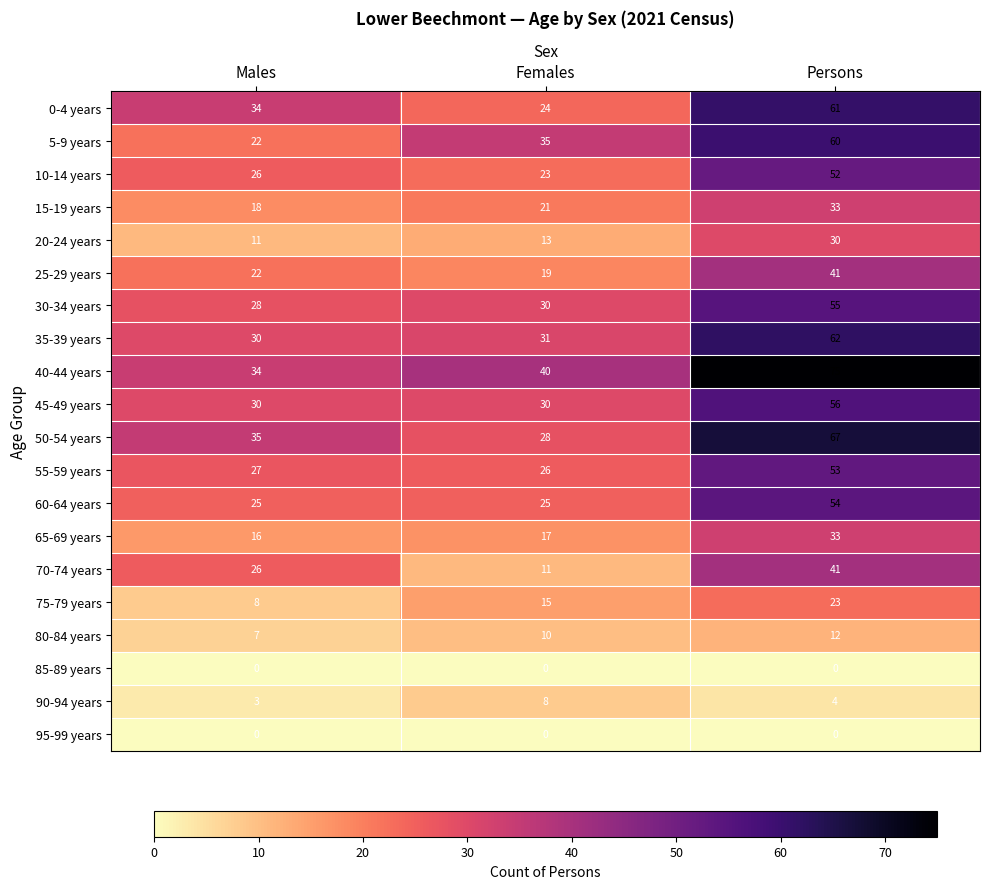

Where is 75-79 years nearest to the value 15?

Females